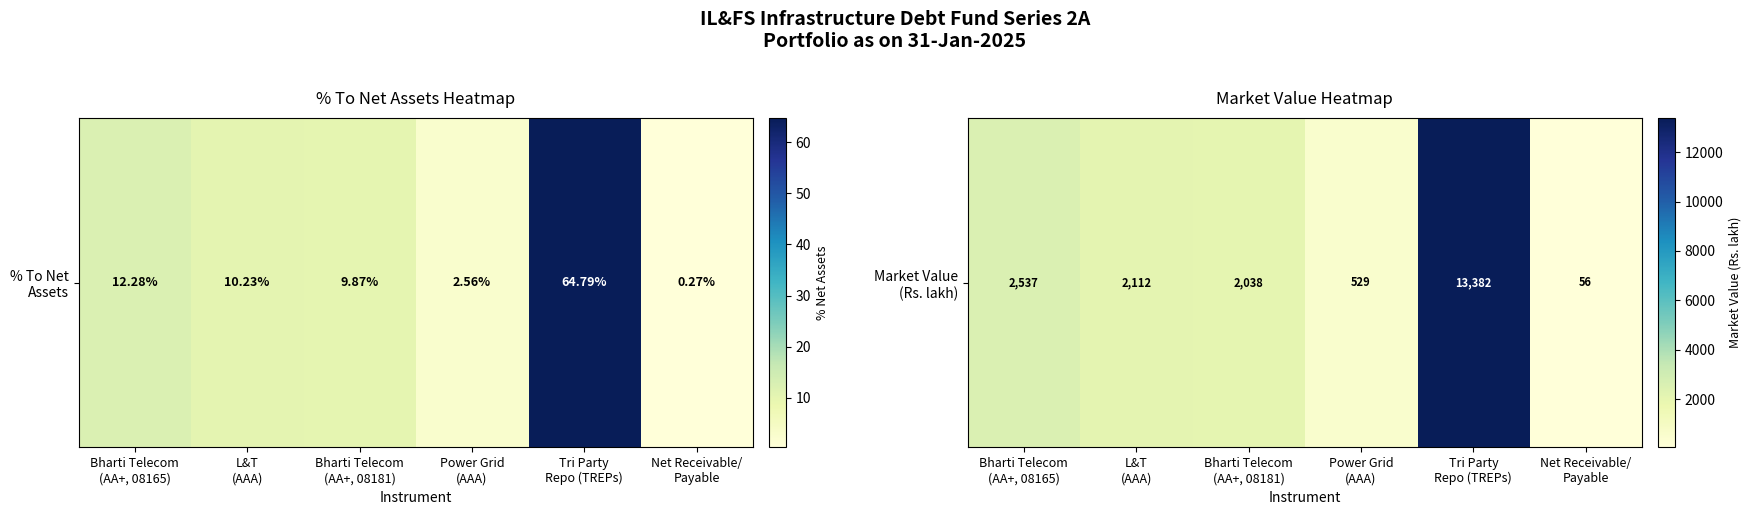

Approximately how many times larger is the value at Power Grid
(AAA) compared to Net Receivable/
Payable?

9.5